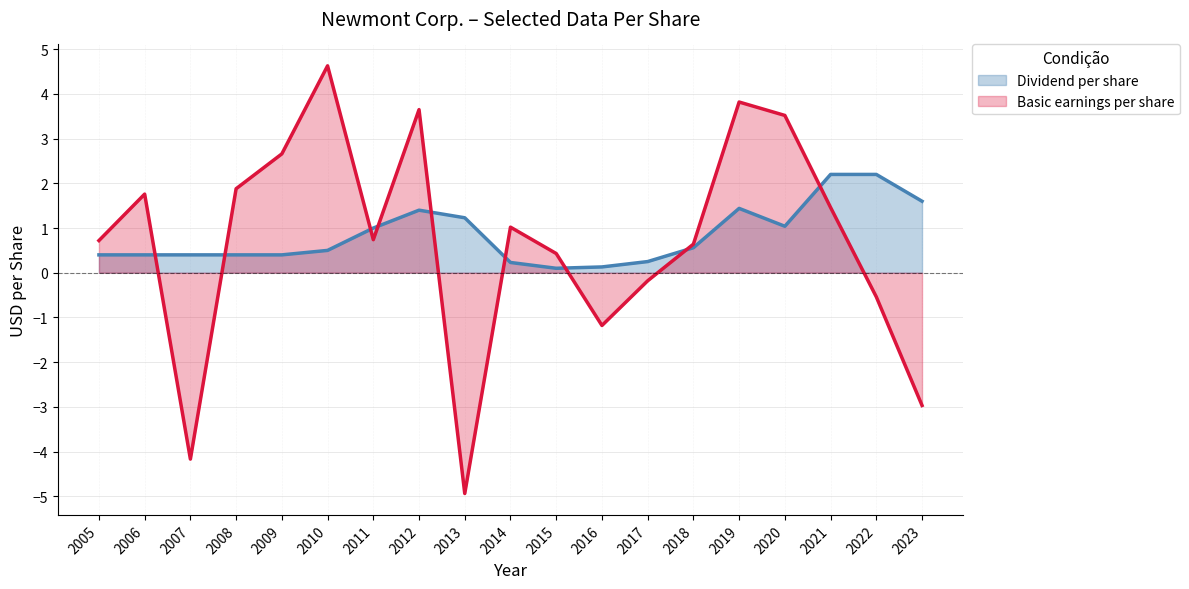

Is it true that Dividend per share equals 0.6 at 2018?

True